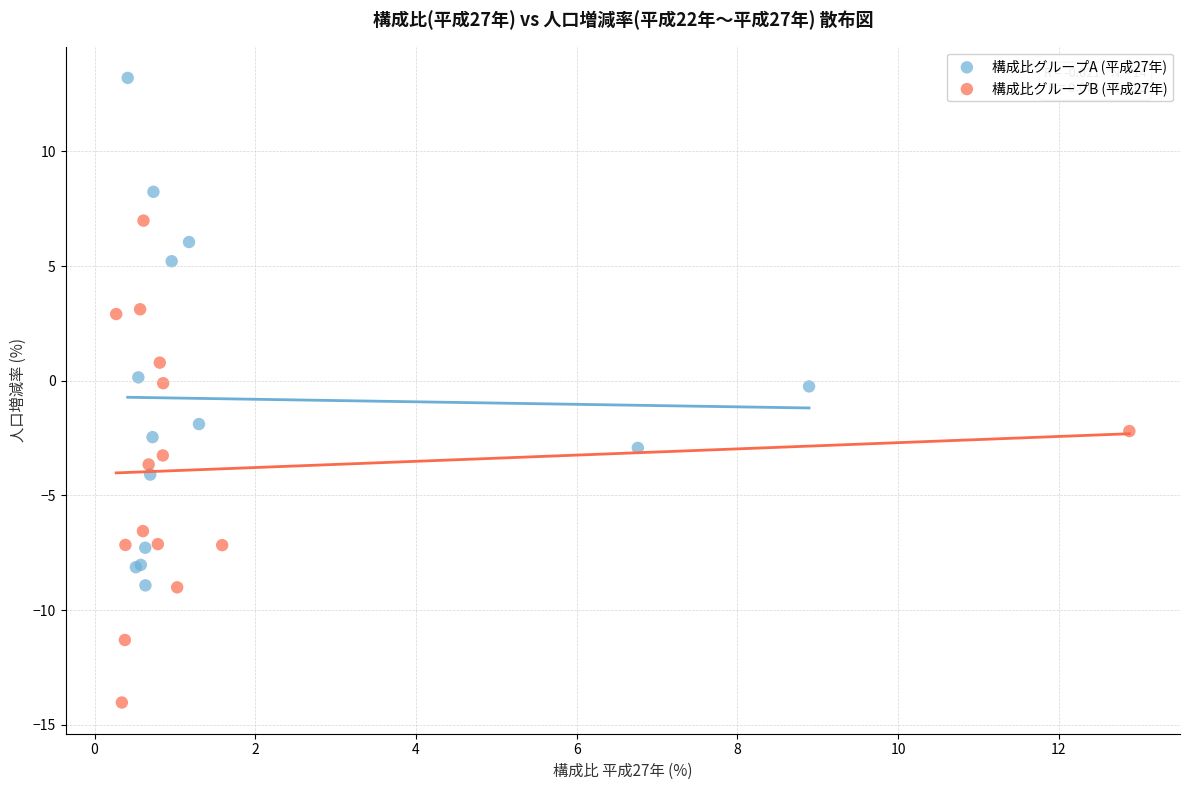

Which series reaches the minimum Y coordinate?

構成比グループB (平成27年)